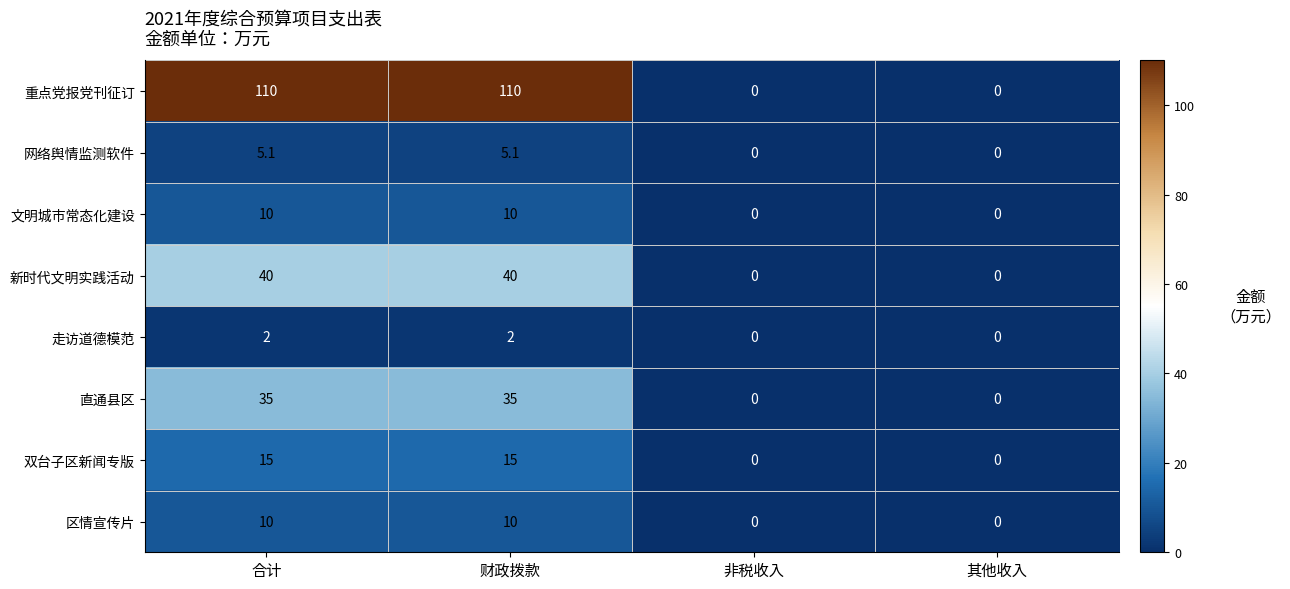

What is the difference between the highest and lowest values at 合计?

108.0